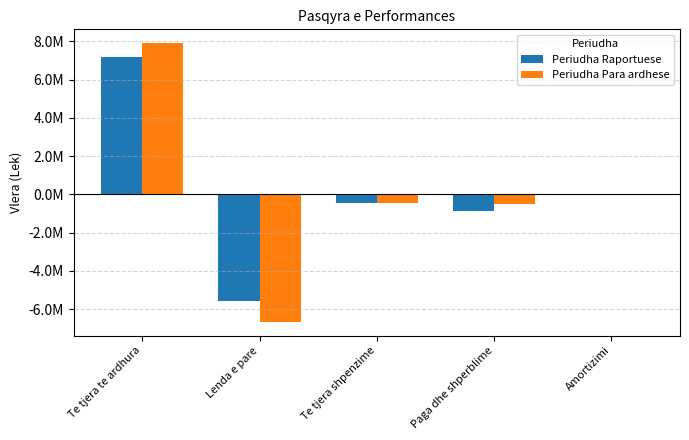

What are all the series names shown in the legend?

Periudha Raportuese, Periudha Para ardhese